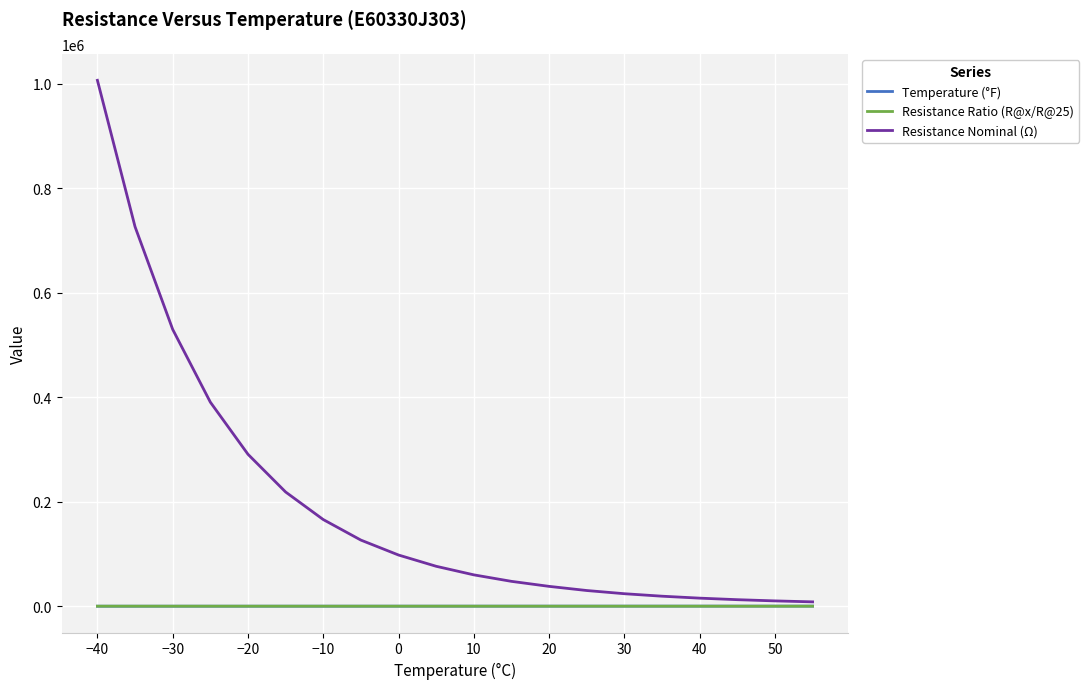

Which series has the largest range (max minus min)?

Resistance Nominal (Ω)